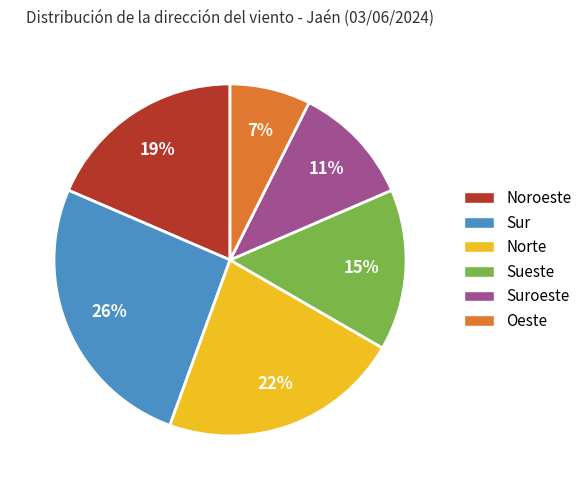

Does any single category account for the majority?

No